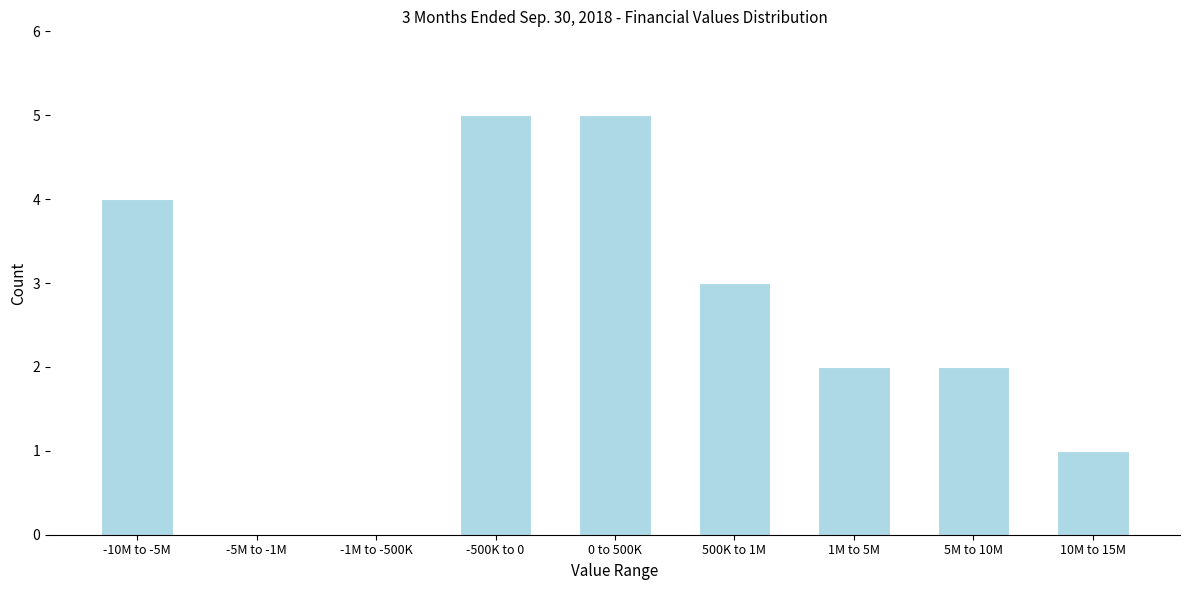

Reading left to right, list all the values displayed in this chart.

-10M to -5M=4	-5M to -1M=0	-1M to -500K=0	-500K to 0=5	0 to 500K=5	500K to 1M=3	1M to 5M=2	5M to 10M=2	10M to 15M=1